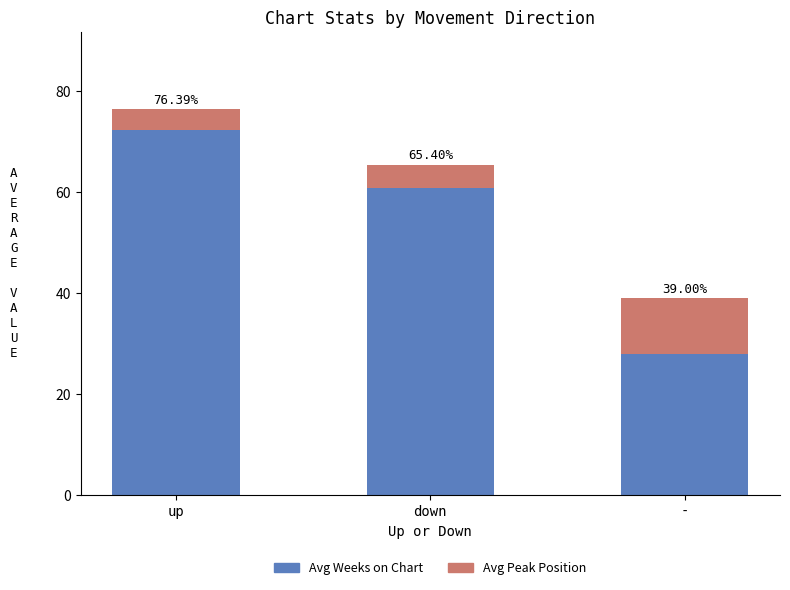

How many bars are there in total?

3